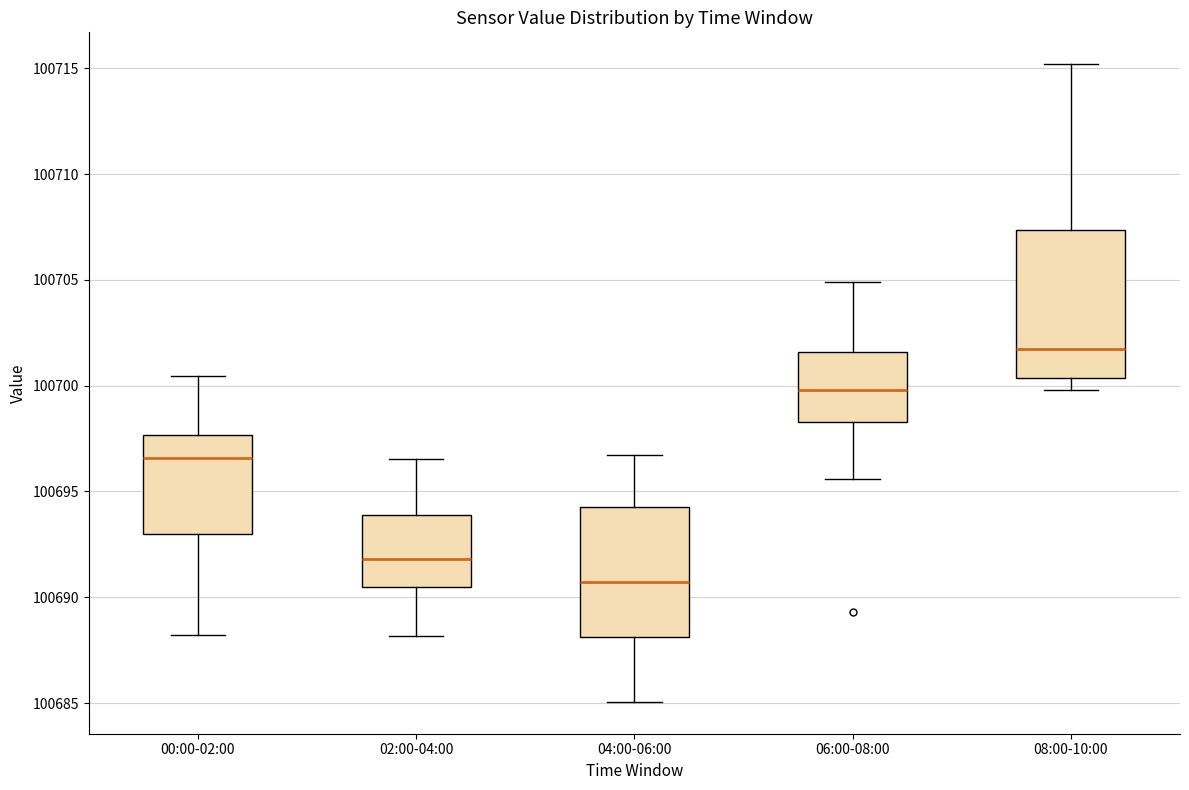

Reading left to right, transcribe this box plot: for each box, give where its median line is, the range the box spans, and where its two whiskers end, as read against the y-axis. The values are not printed on the chart, so give them approximately, as read against the axis.

00:00-02:00: median 100696.5, box 100693.0 to 100697.5, whiskers 100688.0 to 100700.5
02:00-04:00: median 100692.0, box 100690.5 to 100694.0, whiskers 100688.0 to 100696.5
04:00-06:00: median 100690.5, box 100688.0 to 100694.5, whiskers 100685.0 to 100696.5
06:00-08:00: median 100700.0, box 100698.5 to 100701.5, whiskers 100695.5 to 100705.0
08:00-10:00: median 100701.5, box 100700.5 to 100707.5, whiskers 100700.0 to 100715.0